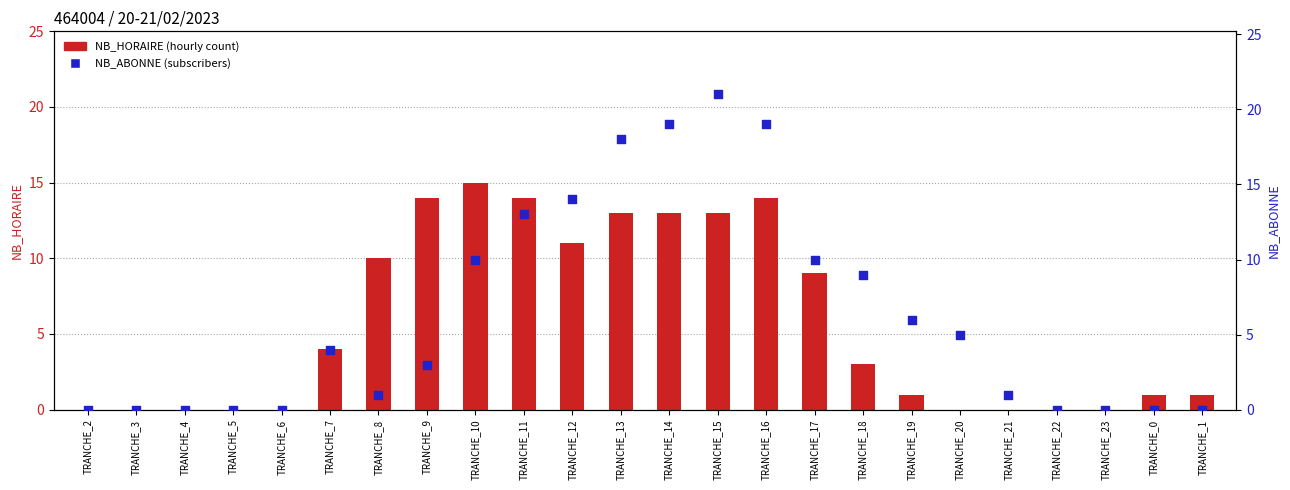

Which series contains the lowest Y value?

NB_HORAIRE (hourly count)